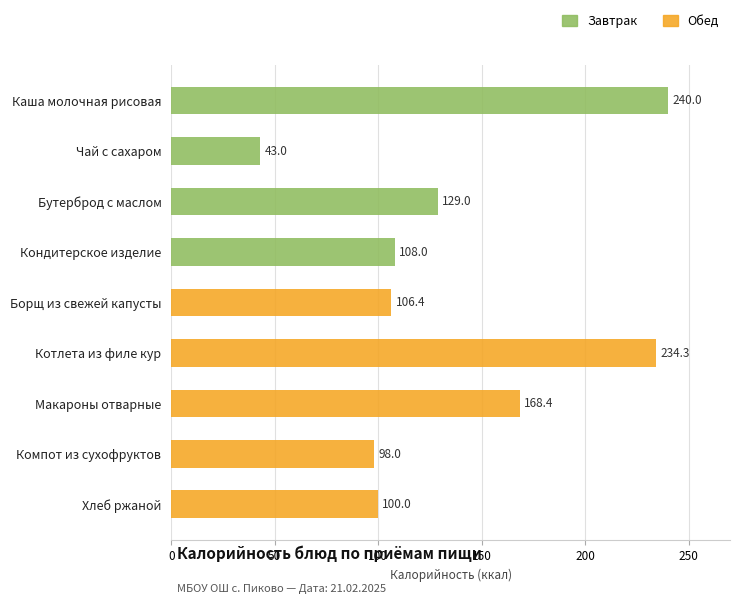

The Завтрак series shows 240.0 at Каша молочная рисовая. True or false?

True